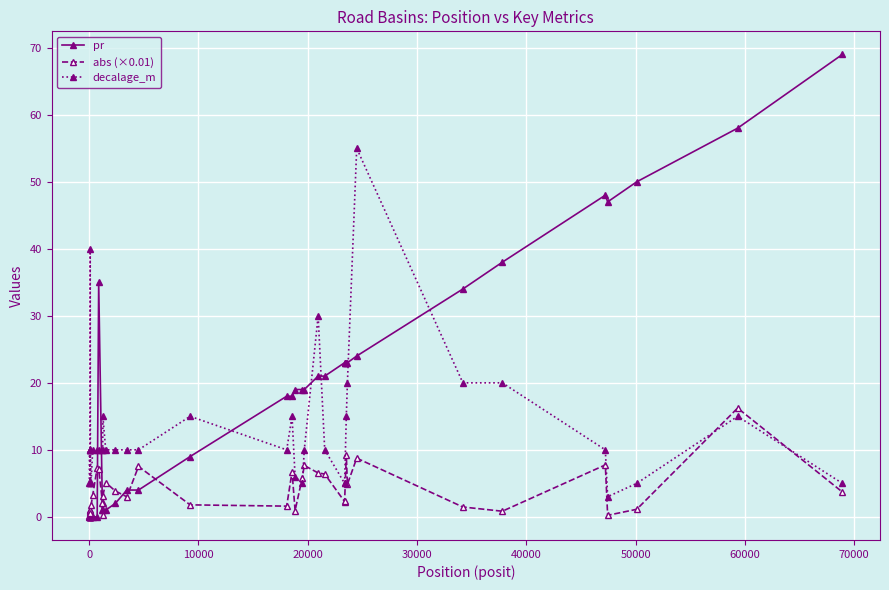

Which series has the largest total across all categories?

pr